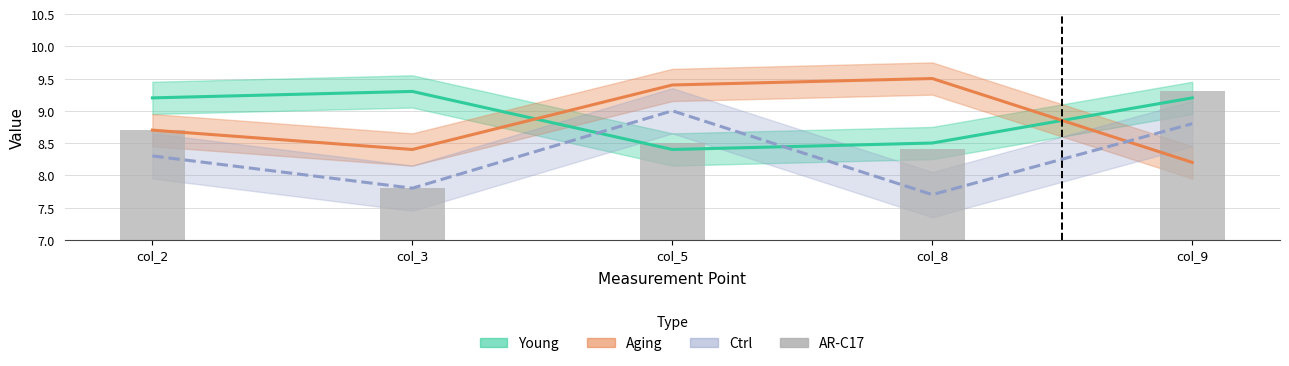

How many values are between 8 and 9?

3